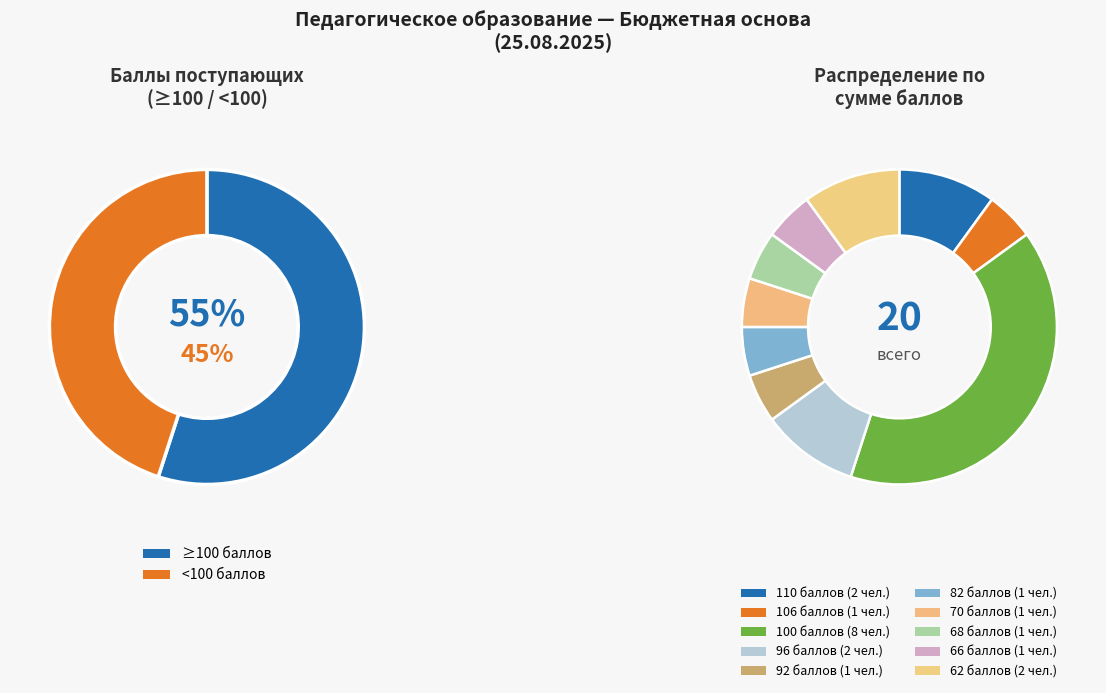

To the nearest percent, what is the average slice percentage?

10%